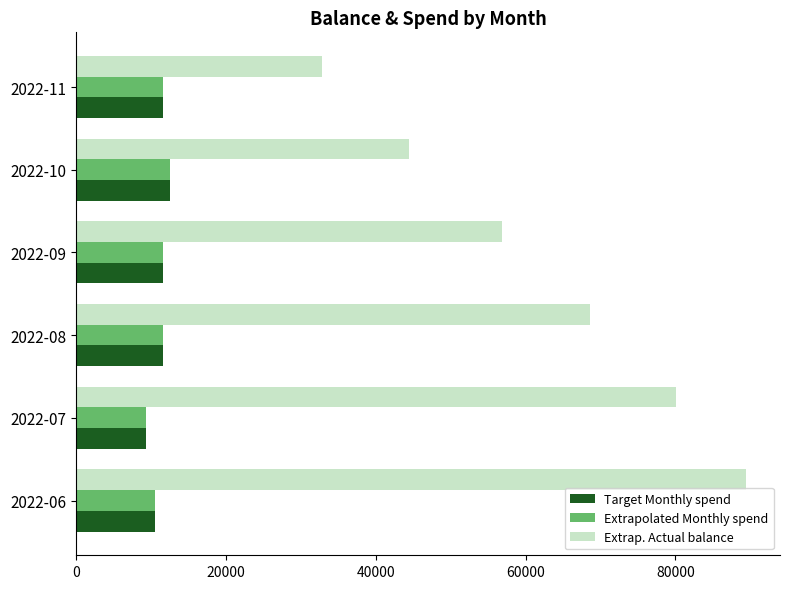

What is the average value of the Extrap. Actual balance series?

62056.5